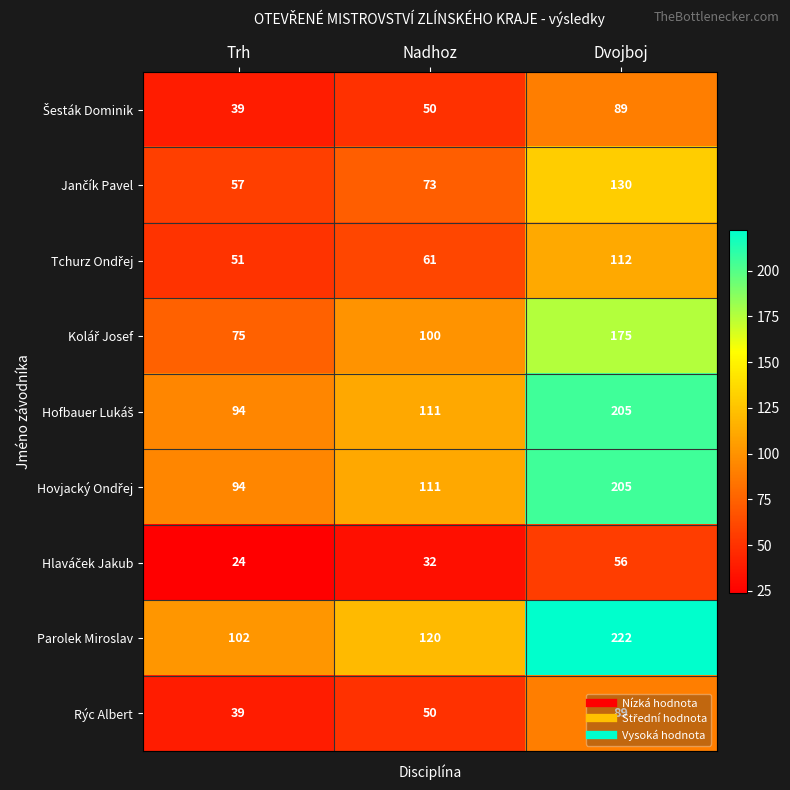

At how many categories does at least one series exceed 78?

3